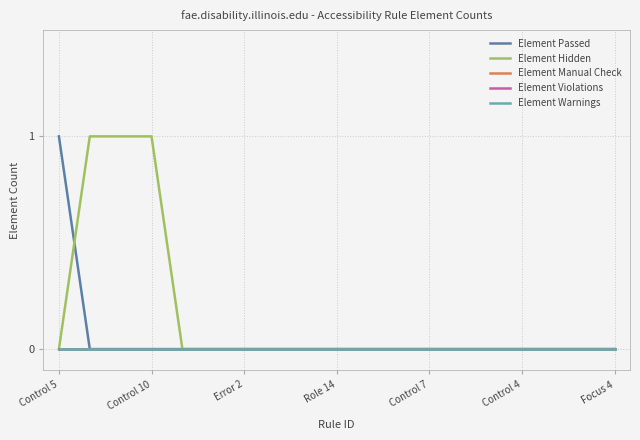

At how many categories does at least one series exceed 0?

4